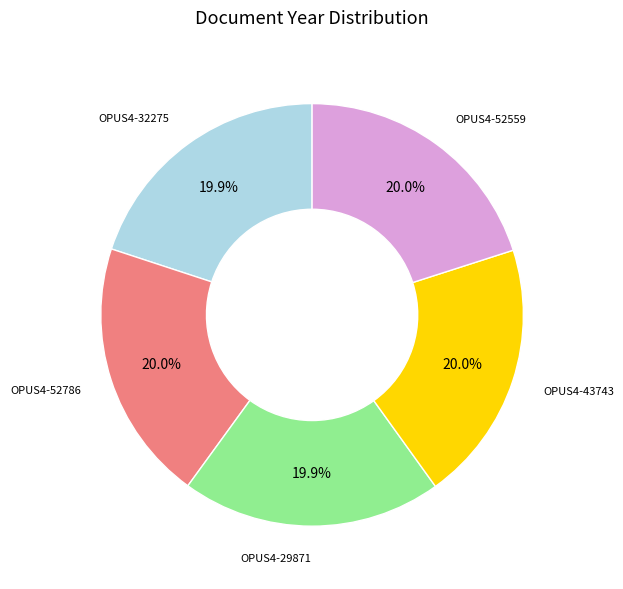

How many slices are in this pie chart?

5